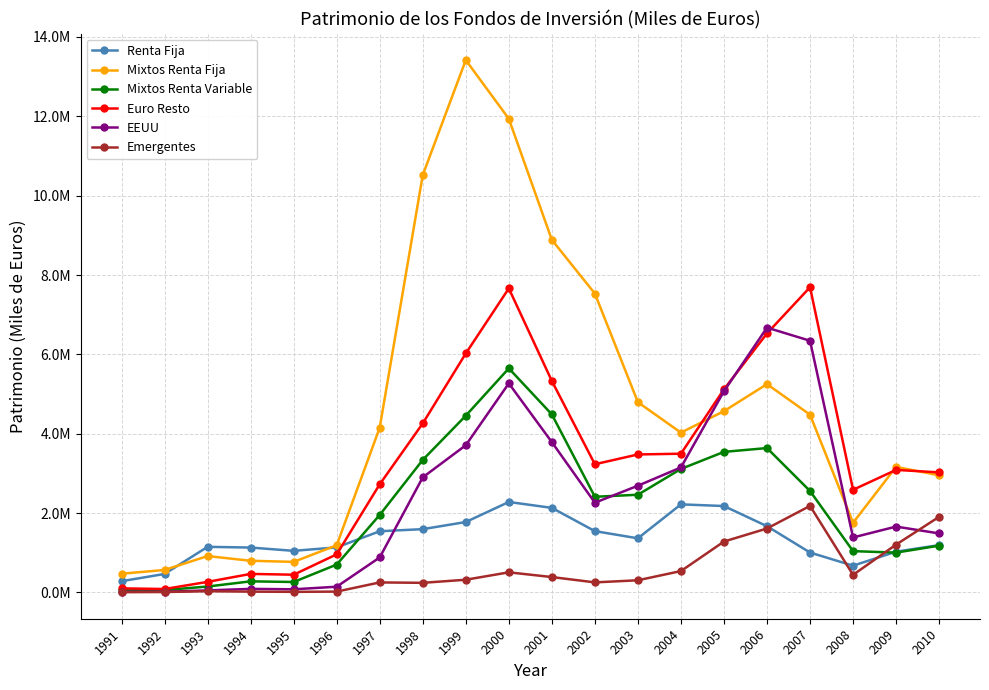

What are all the series names shown in the legend?

Renta Fija, Mixtos Renta Fija, Mixtos Renta Variable, Euro Resto, EEUU, Emergentes